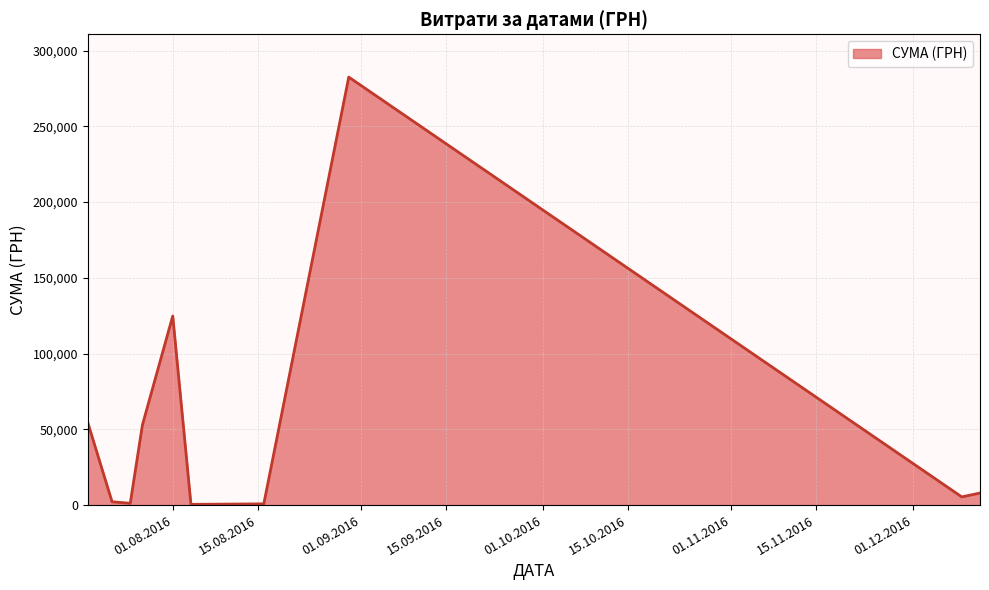

What is the greatest value displayed?

282495.1